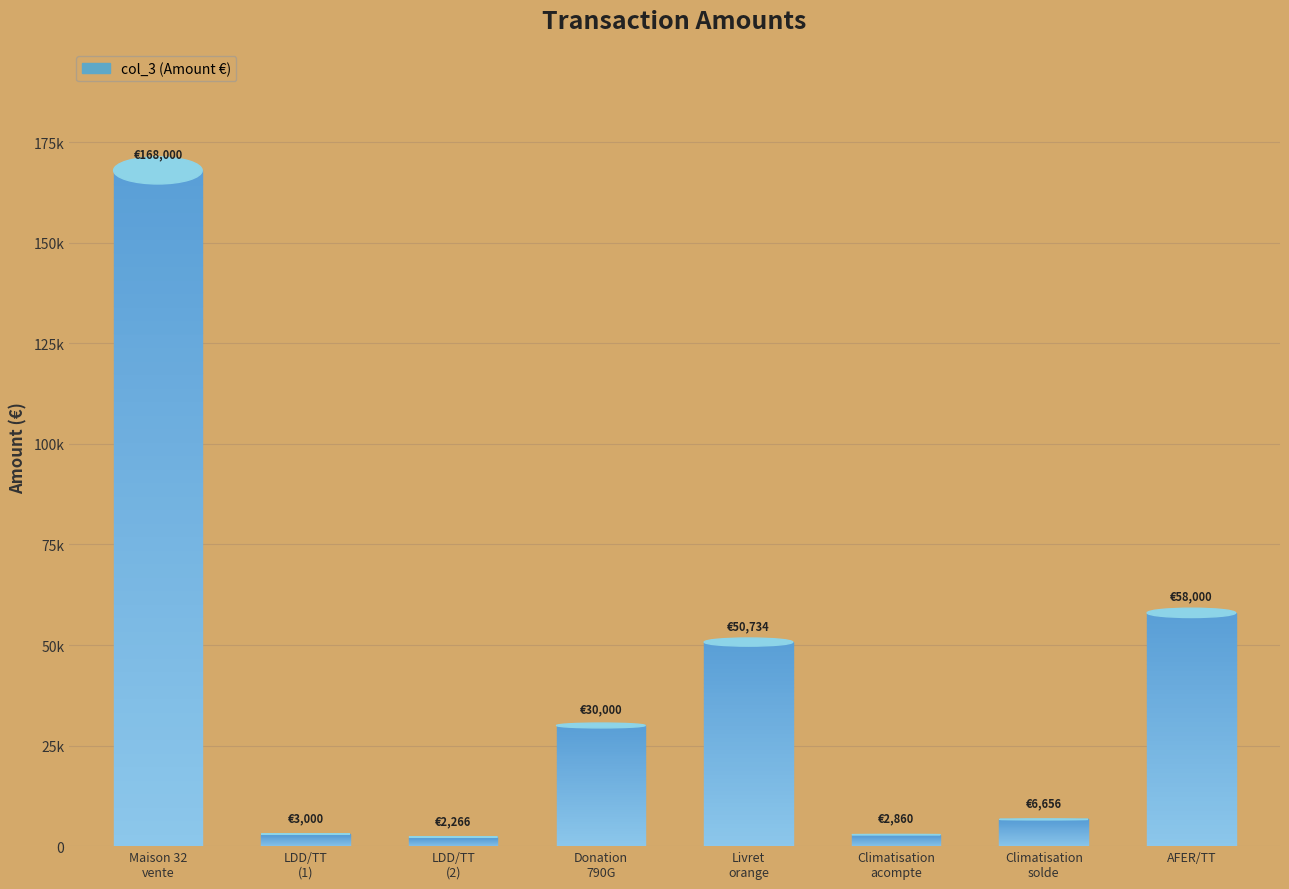

List the labels in order of value, largest first.

Maison 32
vente, AFER/TT, Livret
orange, Donation
790G, Climatisation
solde, LDD/TT
(1), Climatisation
acompte, LDD/TT
(2)